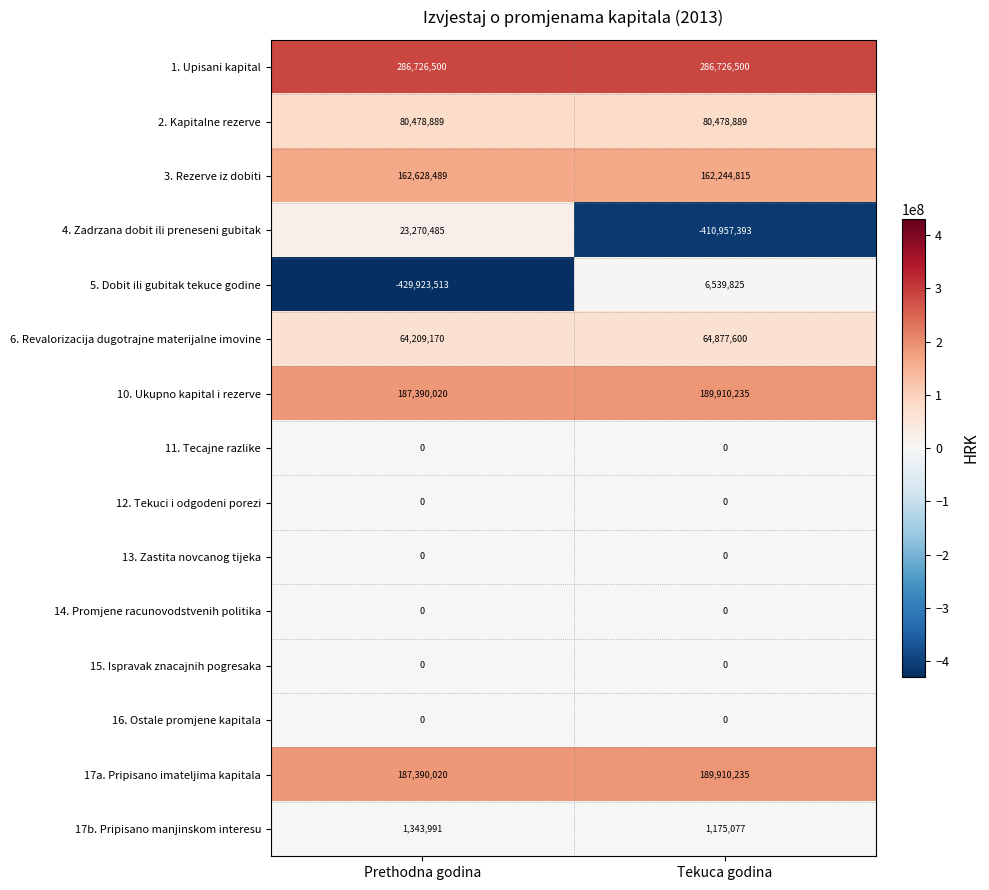

What is the difference between the highest and lowest values at Prethodna godina?

716650013